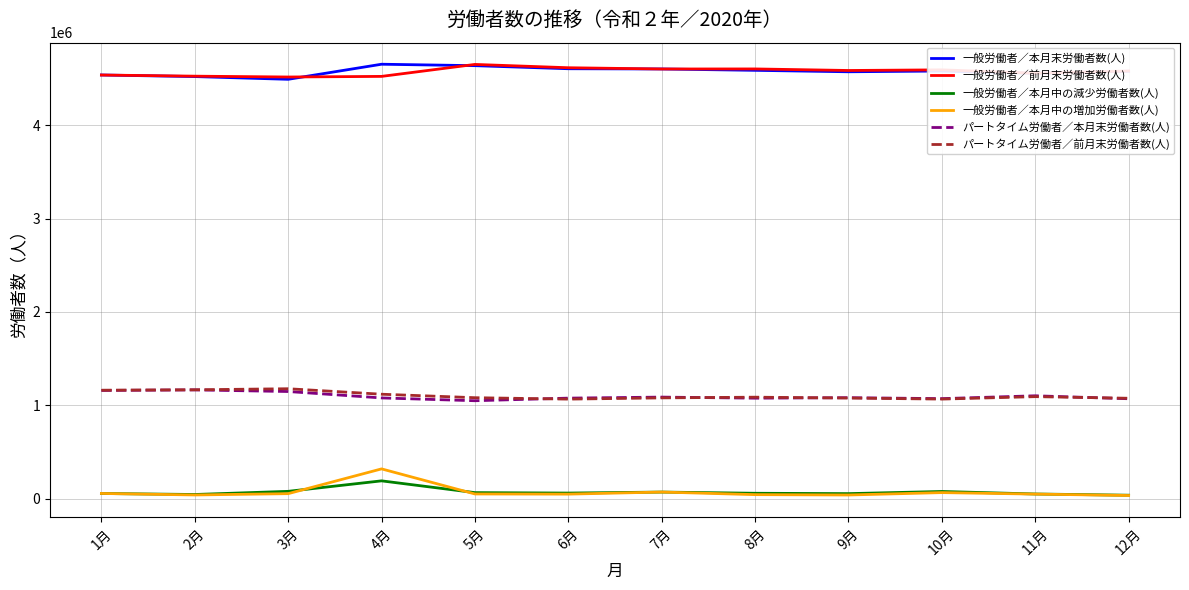

True or false: パートタイム労働者／本月末労働者数(人) and 一般労働者／前月末労働者数(人) cross at least once.

False